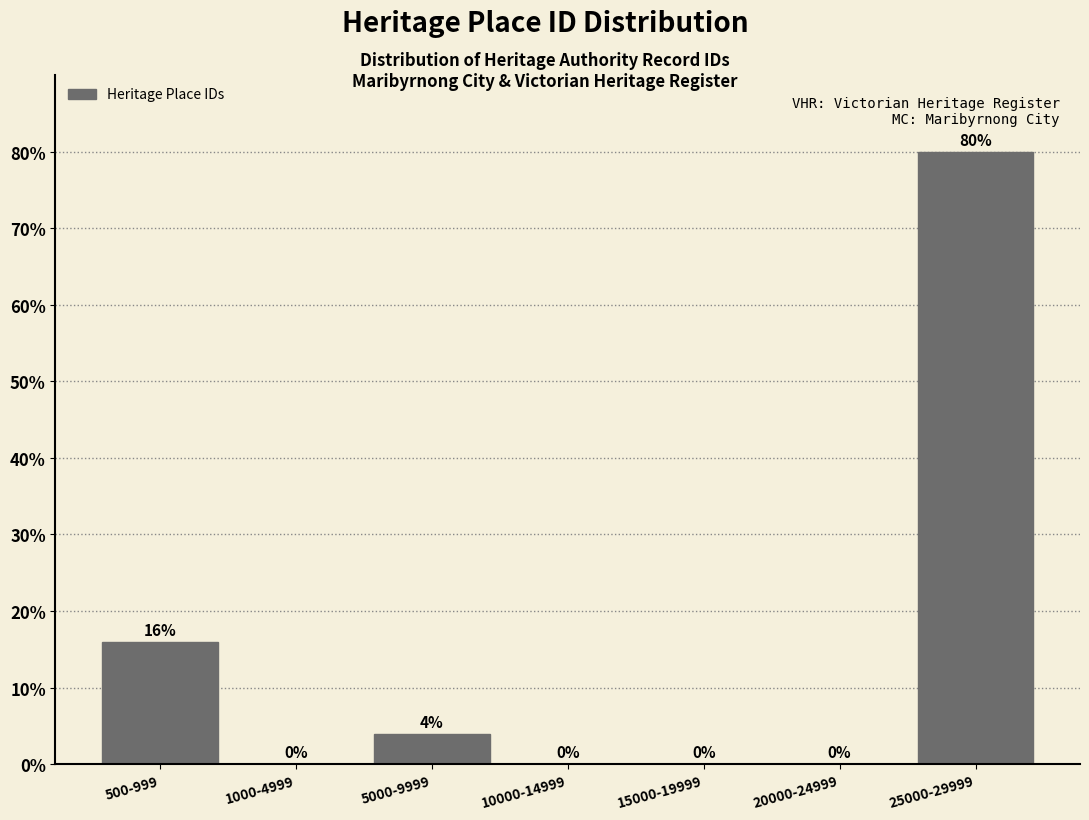

Reading left to right, what are all the values shown in this chart?

500-999=16	1000-4999=0	5000-9999=4	10000-14999=0	15000-19999=0	20000-24999=0	25000-29999=80